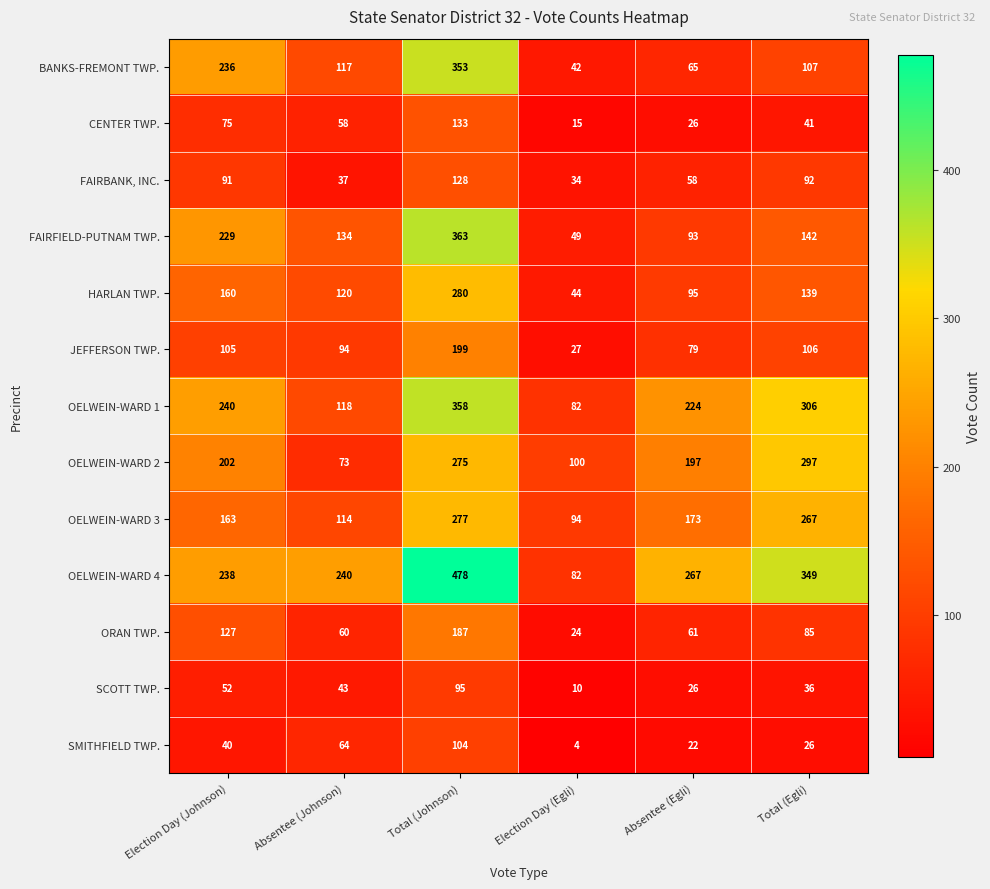

How many data points does each series have?

6